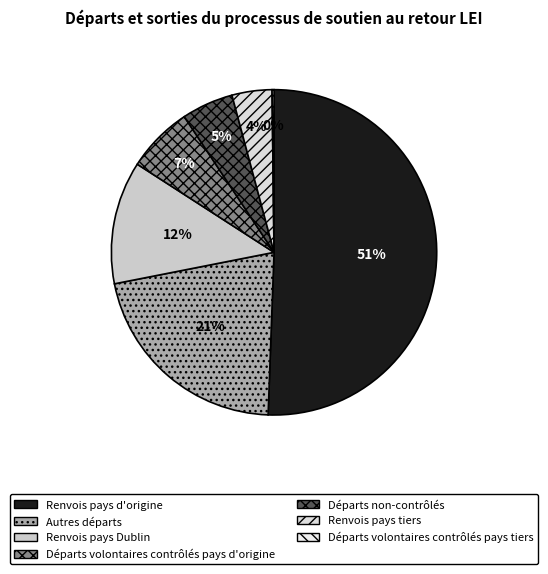

Is it true that Renvois pays Dublin is 12% of the pie?

True